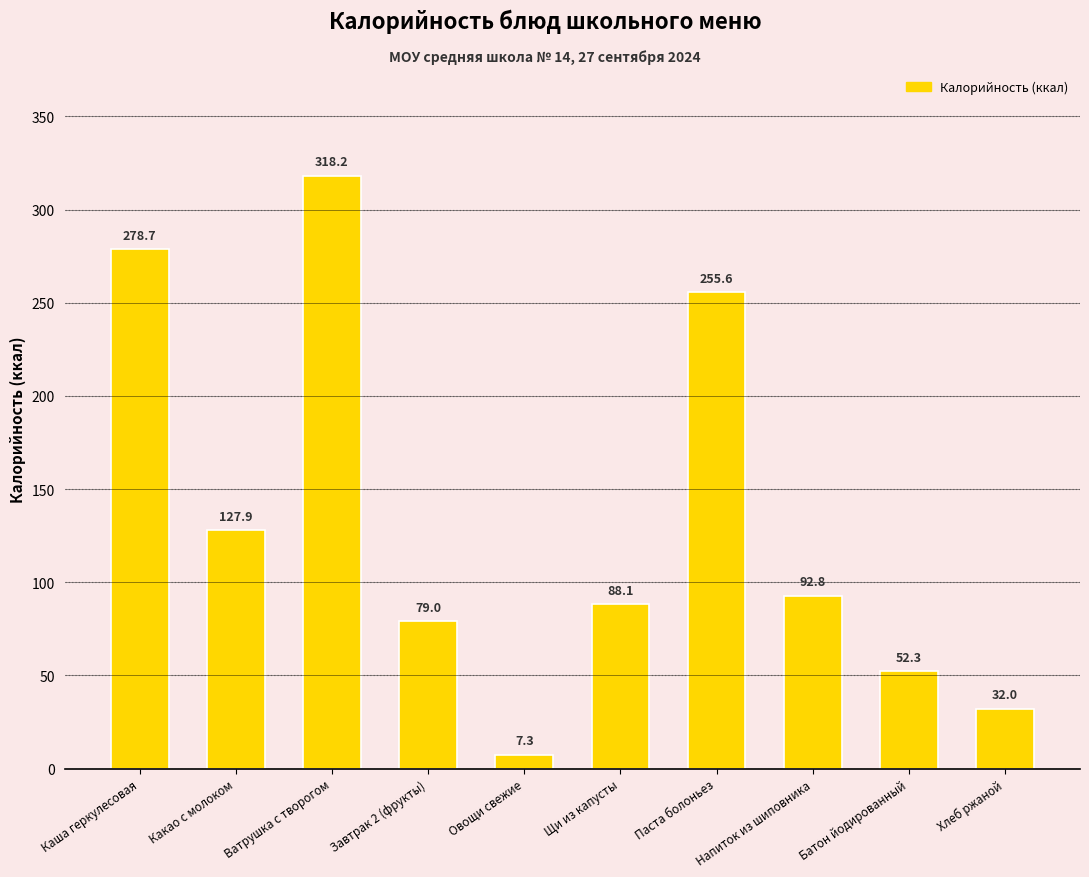

At which label is the value closest to 162?

Какао с молоком